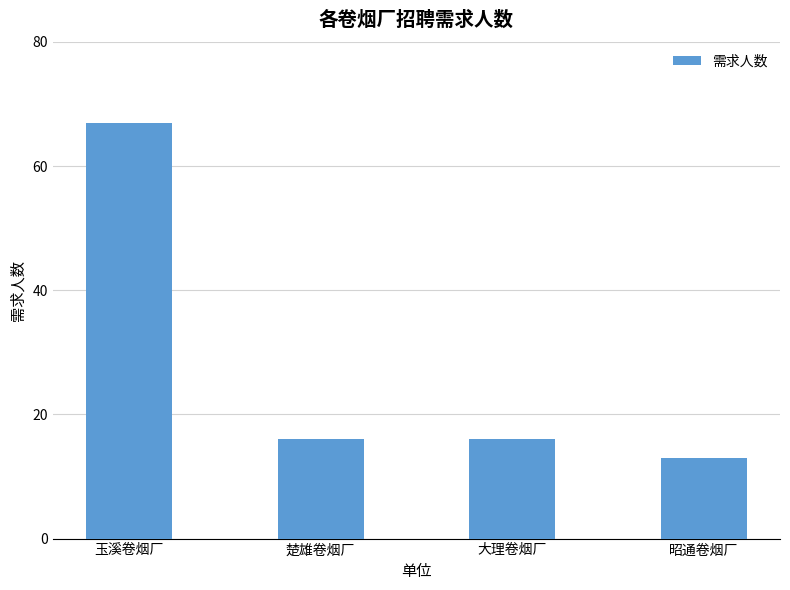

What is the value of the 3rd bar from the left?

16